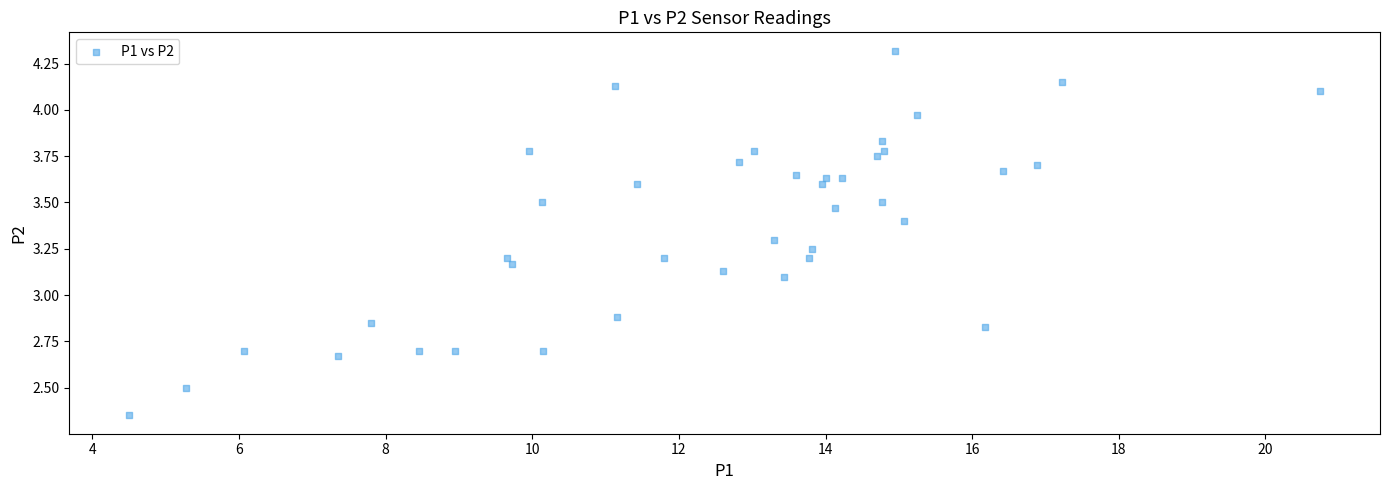

What is the range of X values (max minus min)?

16.2